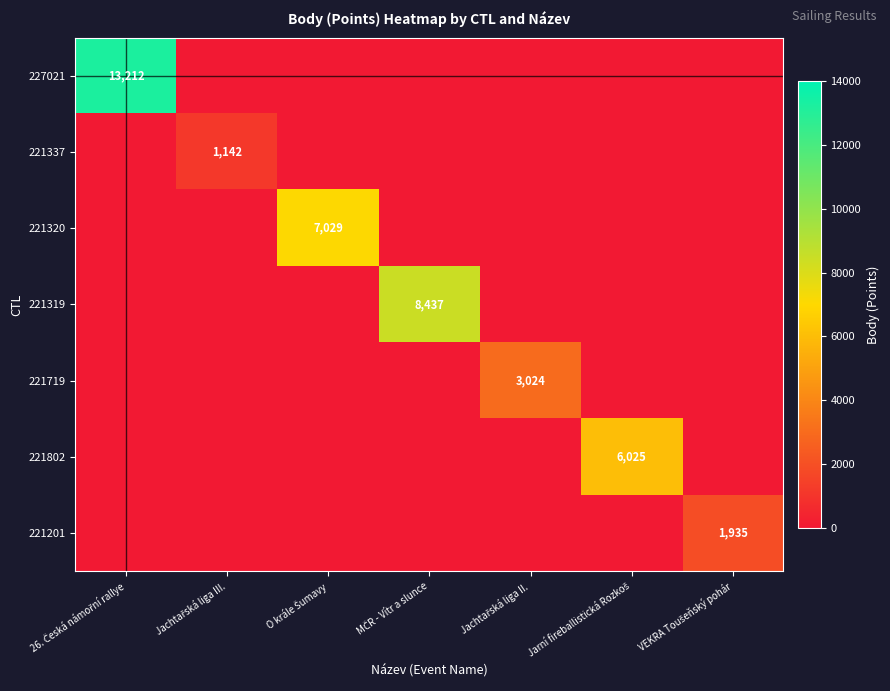

Which series has the largest total across all categories?

227021